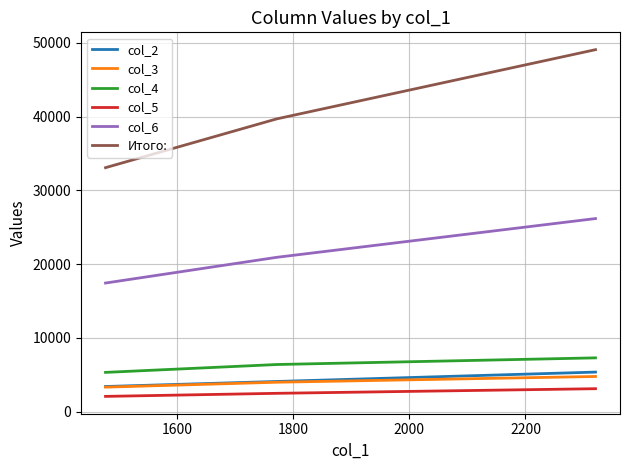

Which series has the widest spread of values?

Итого: